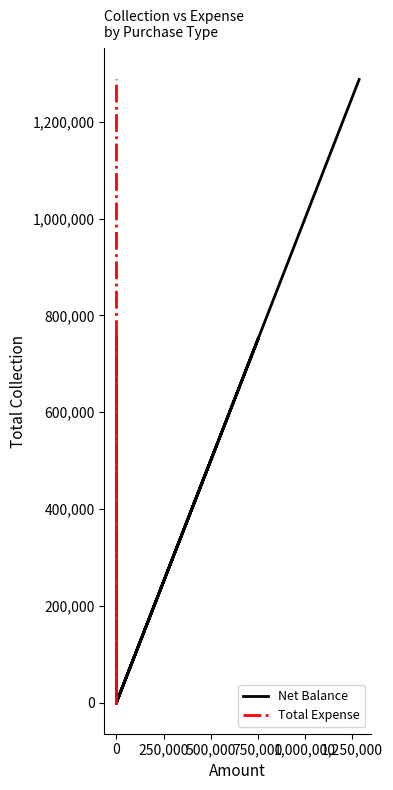

Which series has the widest spread of values?

Net Balance